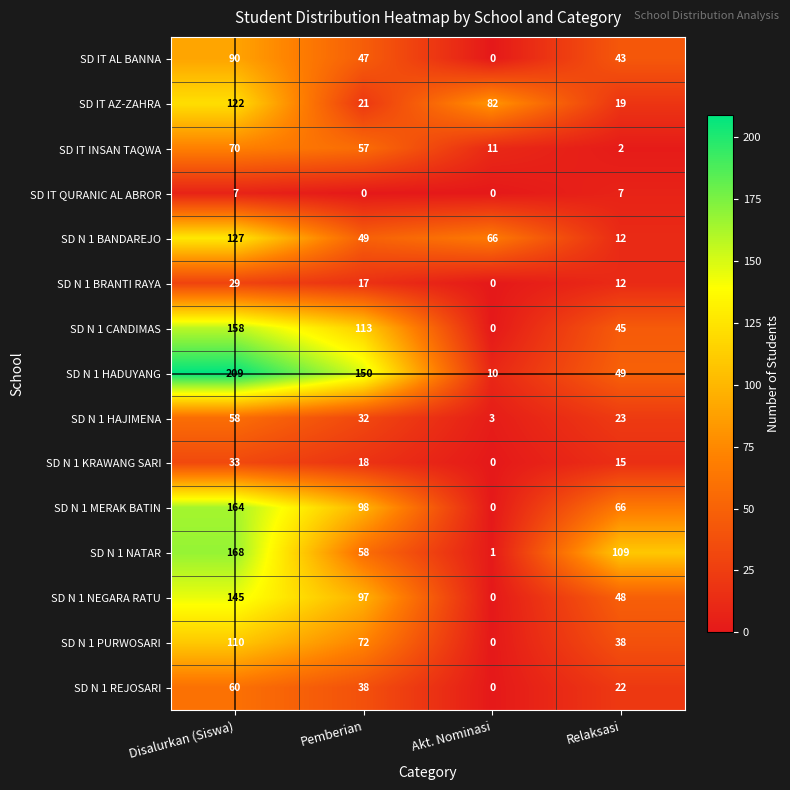

At which category is the sum across all series the highest?

Disalurkan (Siswa)